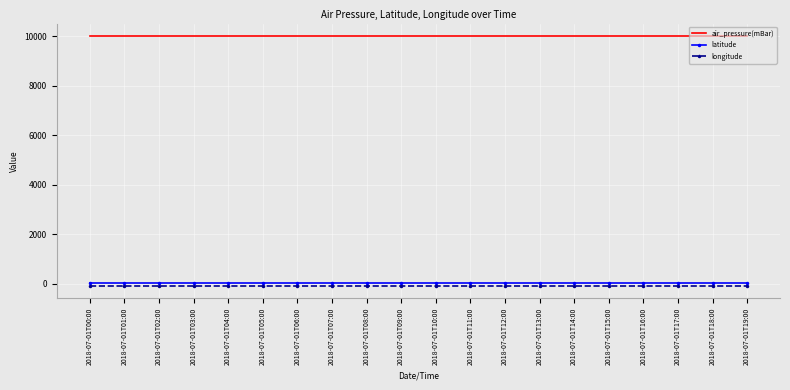

True or false: longitude and air_pressure(mBar) intersect in this chart.

False